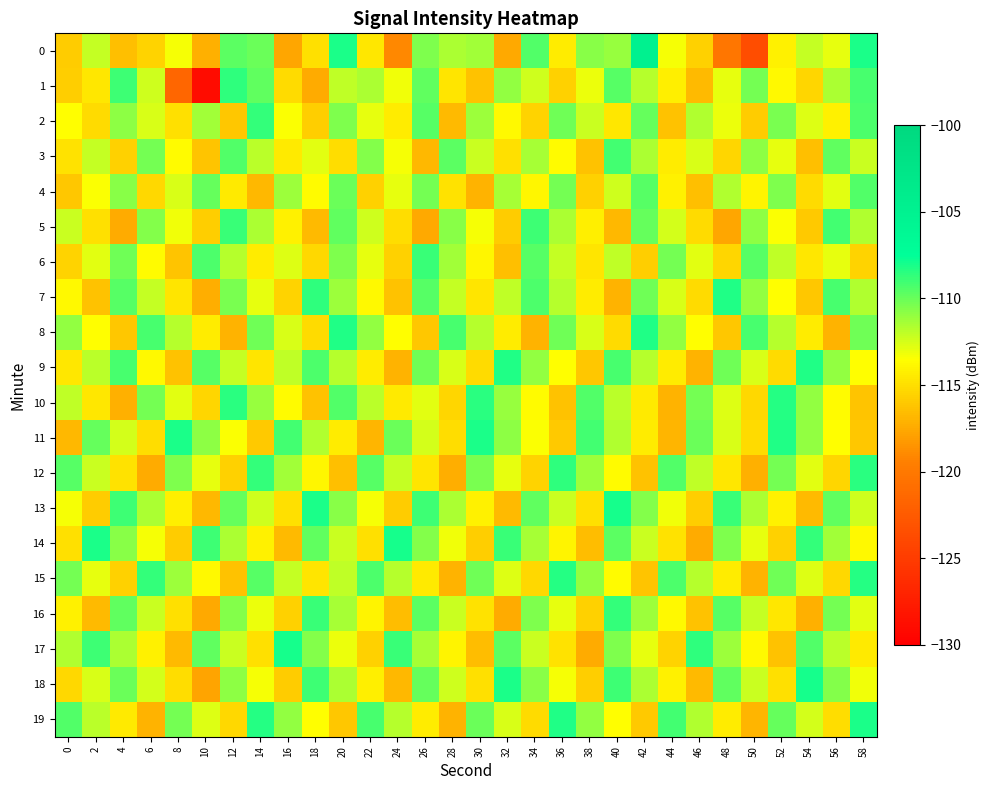

At which category does the chart reach its minimum across all series?

10